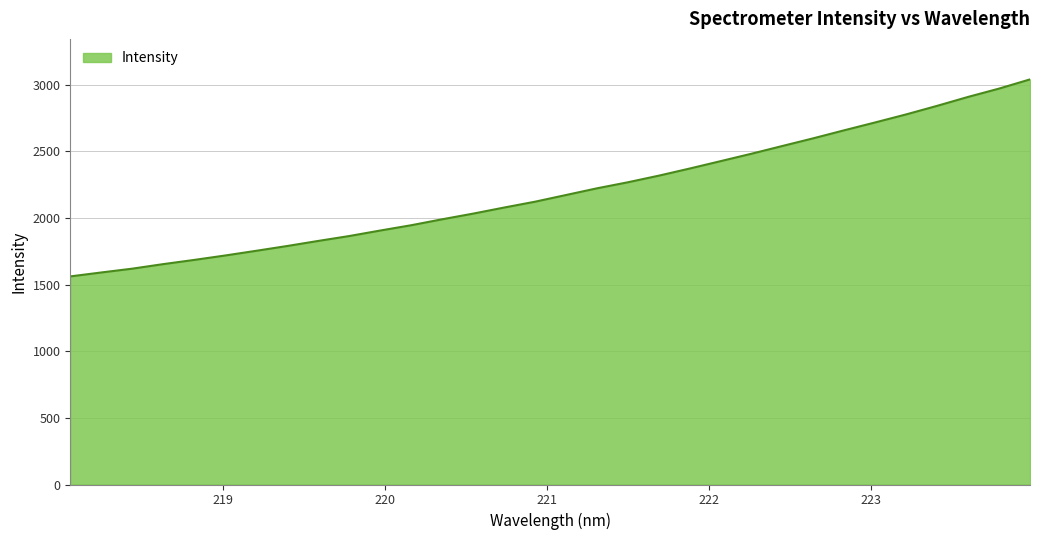

Reading right to left, extract all data points from this chart.

3040.6	2971.7	2909.3	2842.4	2778.2	2718.0	2659.1	2598.9	2541.2	2483.0	2427.2	2371.7	2318.1	2268.4	2223.0	2172.7	2122.6	2078.6	2033.1	1990.5	1945.9	1906.1	1864.8	1828.1	1790.1	1754.1	1719.0	1685.7	1654.2	1620.0	1591.4	1562.0